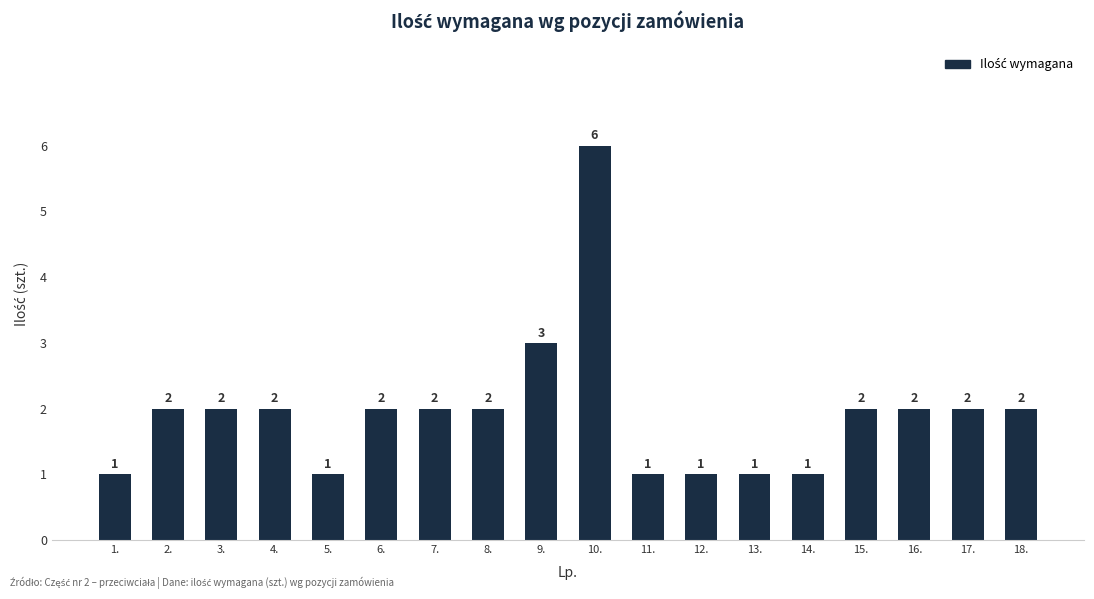

The value at 9. is 3. True or false?

True